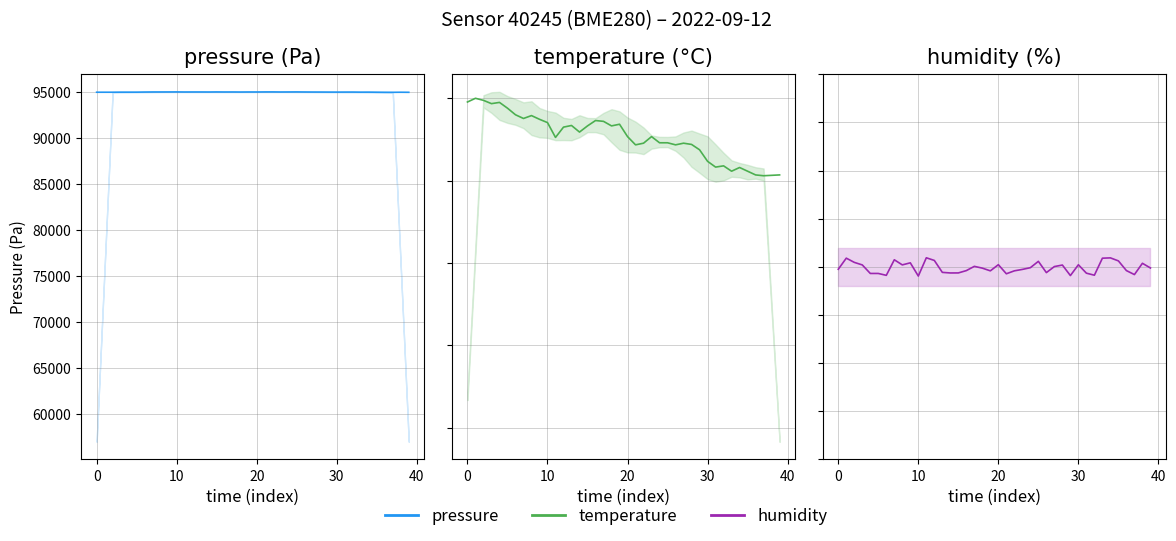

What is the sum of the humidity values at 12 and 7?

200.7